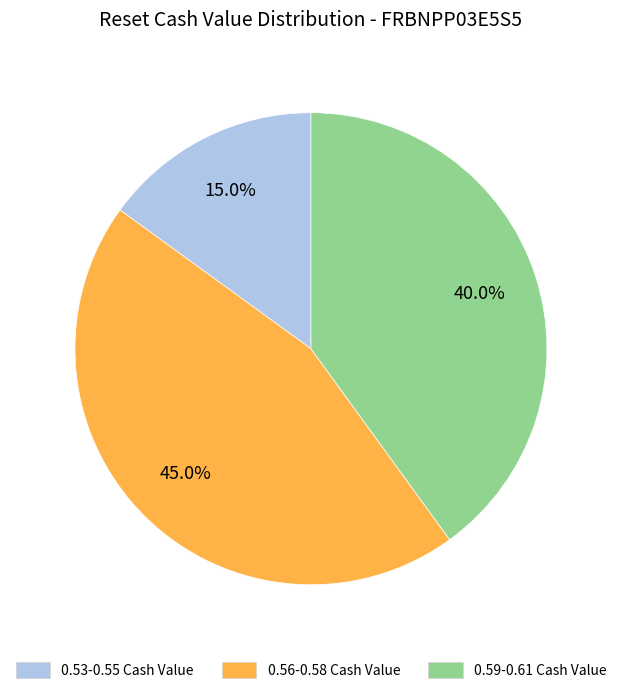

Between 0.56-0.58 Cash Value and 0.59-0.61 Cash Value, which is larger?

0.56-0.58 Cash Value